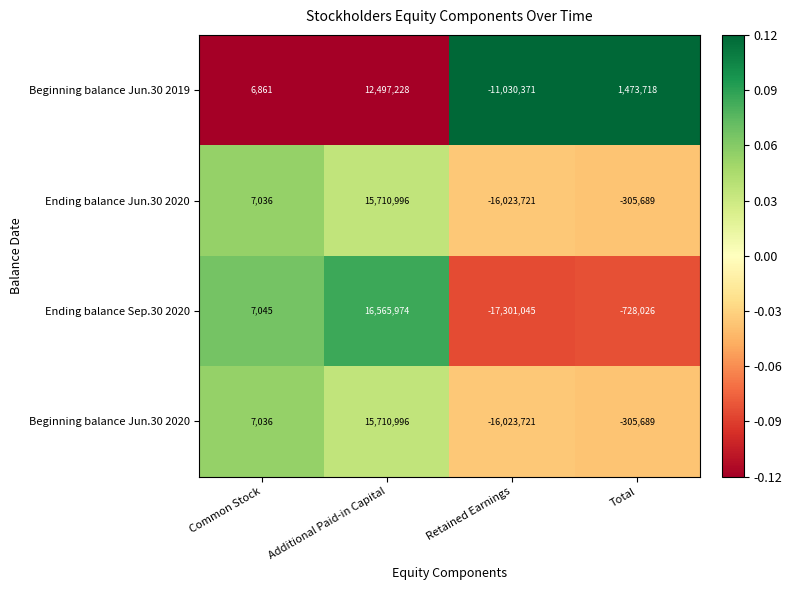

What is the approximate value of Ending balance Jun.30 2020 at Additional Paid-in Capital, to the nearest 100?

15711000